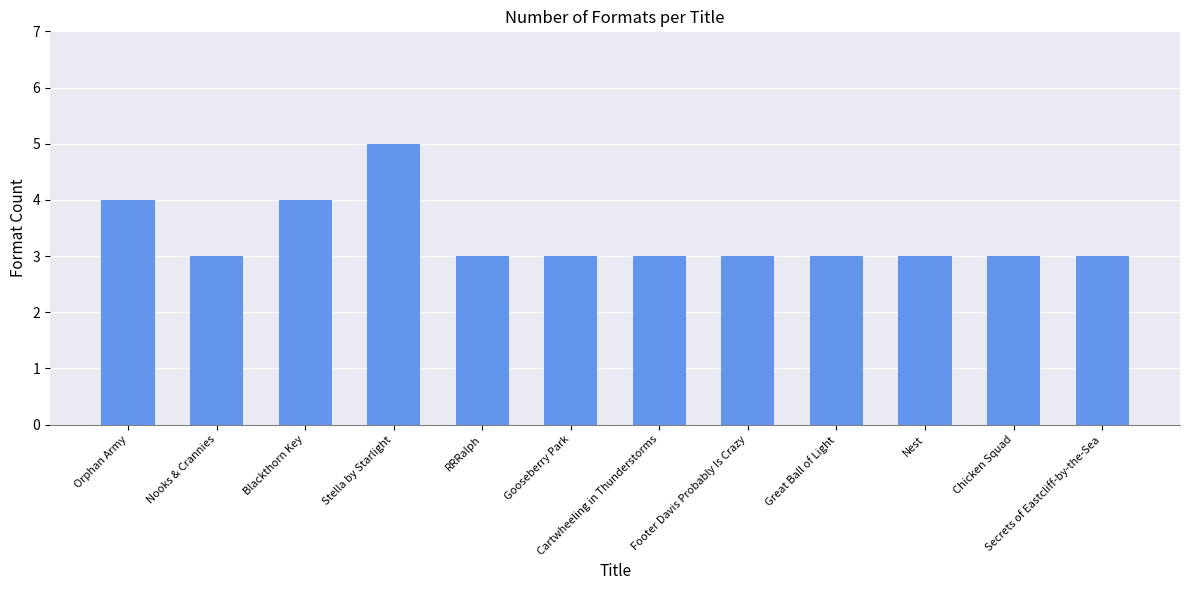

What is the label of the 3rd bar from the right?

Nest